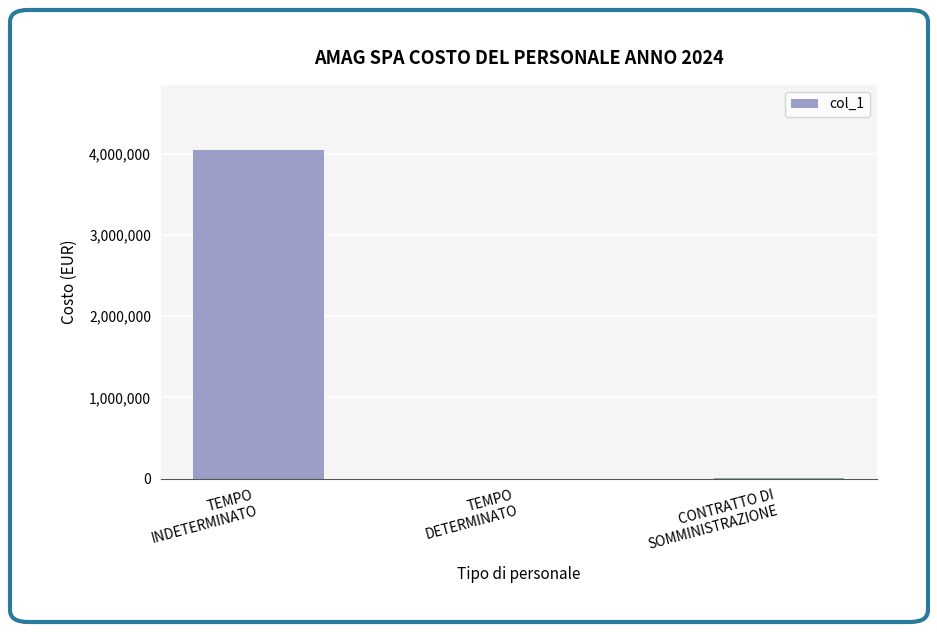

Are the bars horizontal?

No